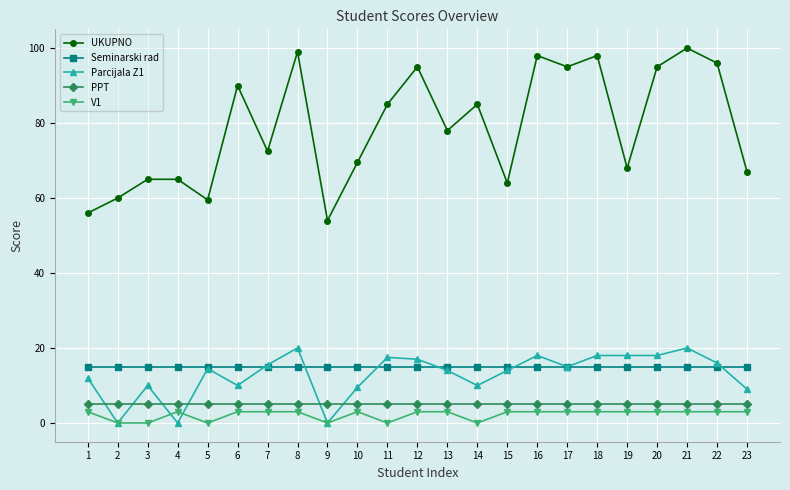

Is it true that UKUPNO equals 18.1 at 9?

False